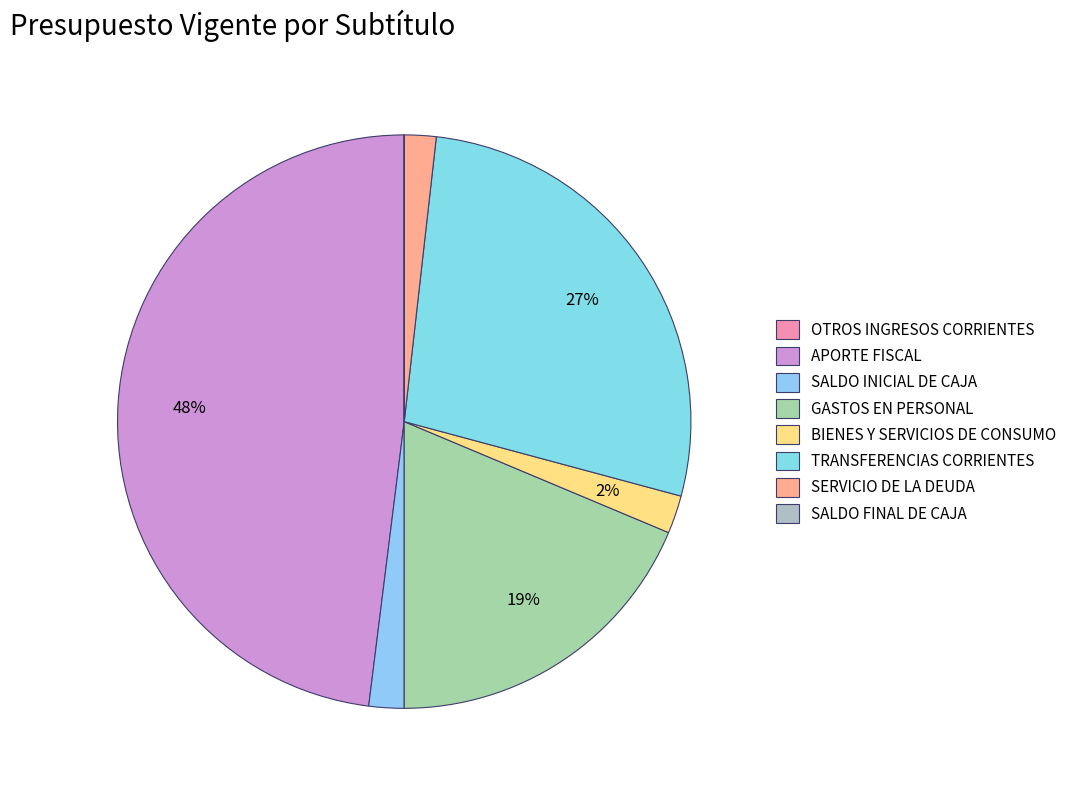

True or false: SERVICIO DE LA DEUDA accounts for 2% of the total.

True